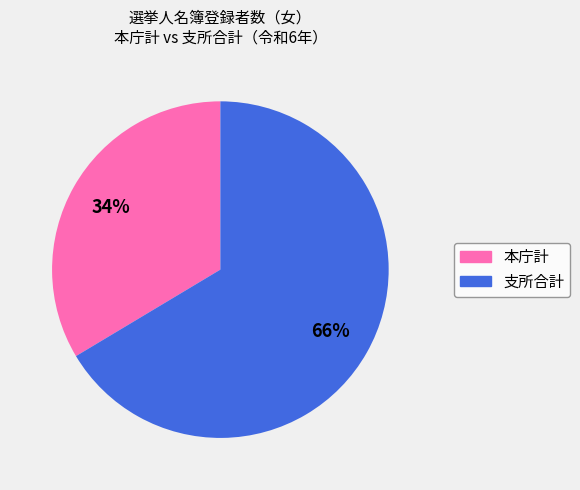

Is there any slice that represents more than half of the pie?

Yes